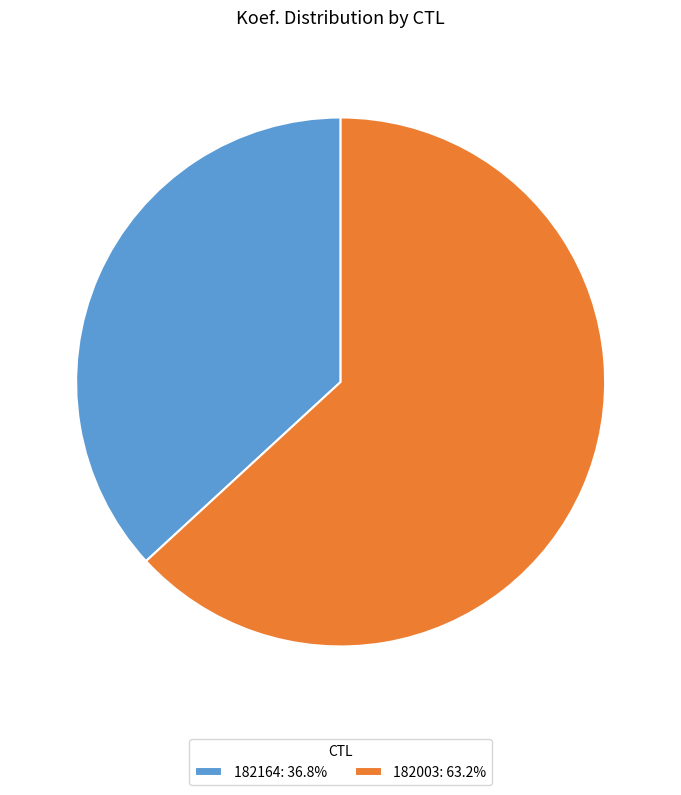

Which slice is the smallest?

182164